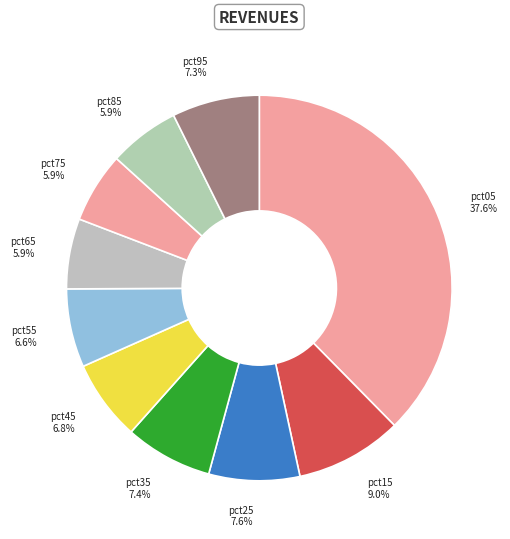

How many slices are in this pie chart?

10